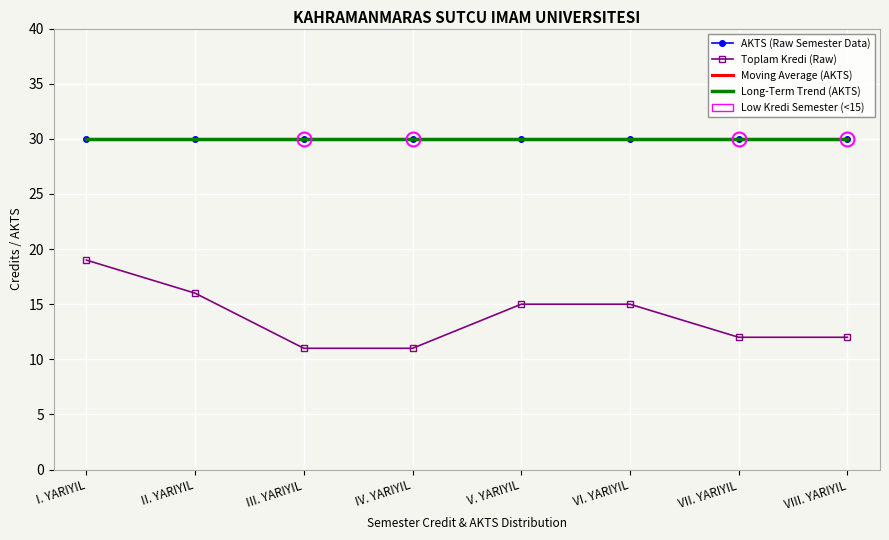

List the series in order of their peak value, lowest first.

Toplam Kredi (Raw), Long-Term Trend (AKTS), AKTS (Raw Semester Data), Moving Average (AKTS)